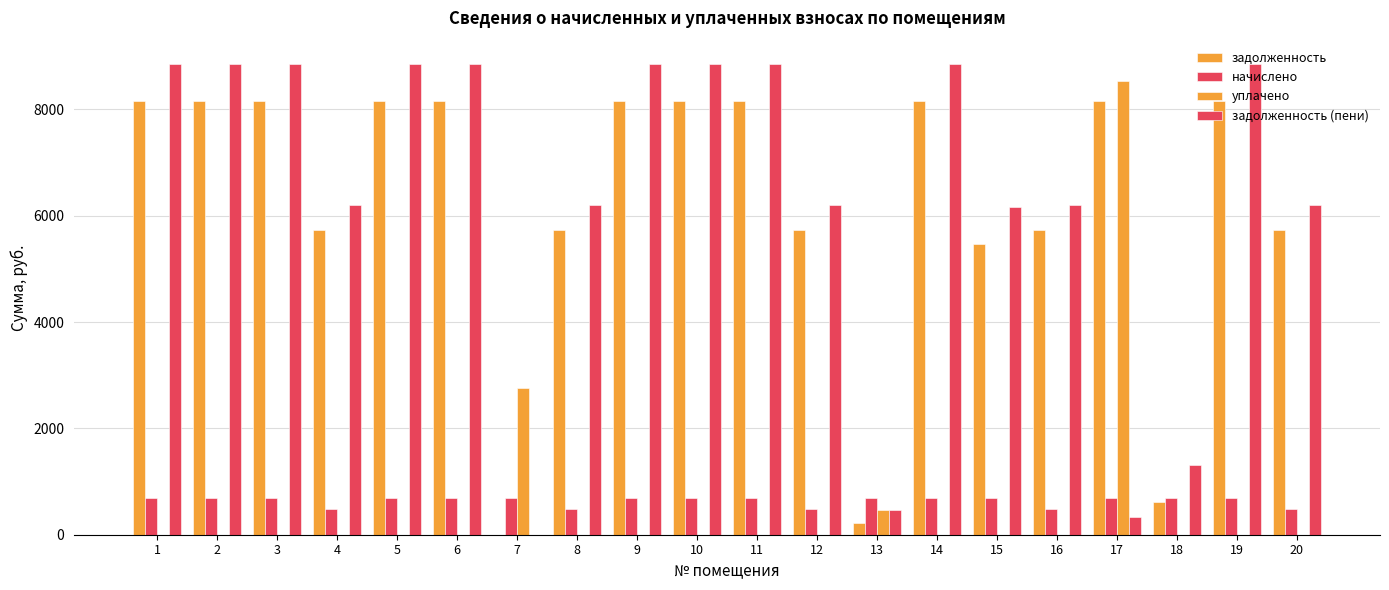

Which label corresponds to the smallest value in the chart?

7